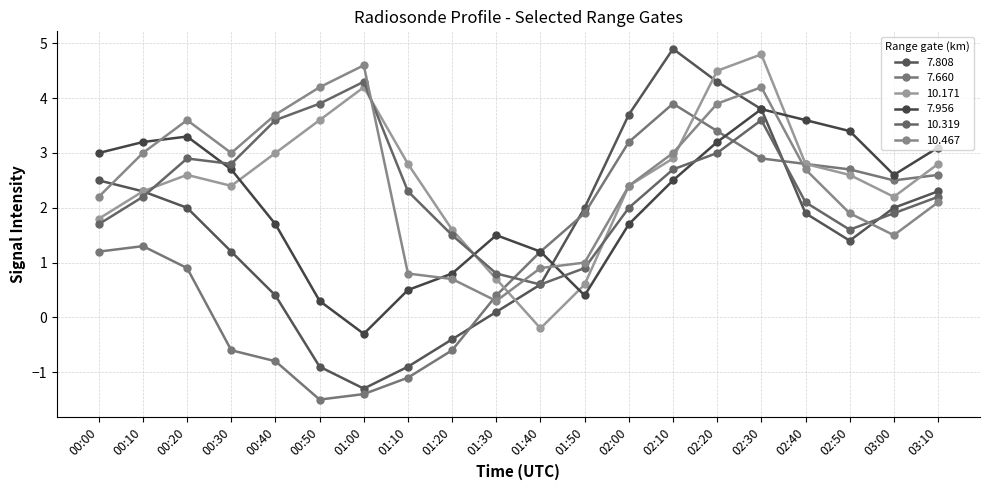

Reading left to right, what are all the values shown in this chart?

7.808: 2.5	2.3	2.0	1.2	0.4	-0.9	-1.3	-0.9	-0.4	0.1	0.6	2.0	3.7	4.9	4.3	3.8	1.9	1.4	2.0	2.3
7.660: 1.2	1.3	0.9	-0.6	-0.8	-1.5	-1.4	-1.1	-0.6	0.4	1.2	1.9	3.2	3.9	3.4	2.9	2.8	2.7	2.5	2.6
10.171: 1.8	2.3	2.6	2.4	3.0	3.6	4.2	2.8	1.6	0.7	-0.2	0.6	2.4	2.9	4.5	4.8	2.8	2.6	2.2	2.8
7.956: 3.0	3.2	3.3	2.7	1.7	0.3	-0.3	0.5	0.8	1.5	1.2	0.4	1.7	2.5	3.2	3.8	3.6	3.4	2.6	3.1
10.319: 1.7	2.2	2.9	2.8	3.6	3.9	4.3	2.3	1.5	0.8	0.6	0.9	2.0	2.7	3.0	3.6	2.1	1.6	1.9	2.2
10.467: 2.2	3.0	3.6	3.0	3.7	4.2	4.6	0.8	0.7	0.3	0.9	1.0	2.4	3.0	3.9	4.2	2.7	1.9	1.5	2.1